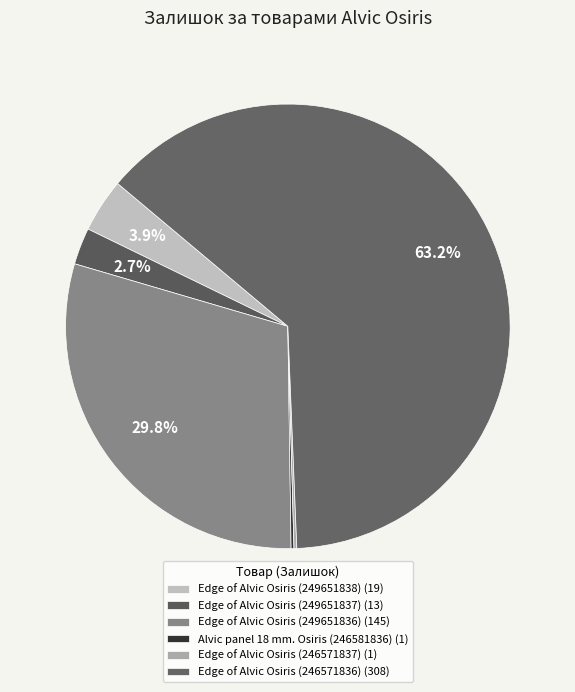

Is the sum of Edge of Alvic Osiris (249651838) and Edge of Alvic Osiris (246571836) greater than half?

Yes